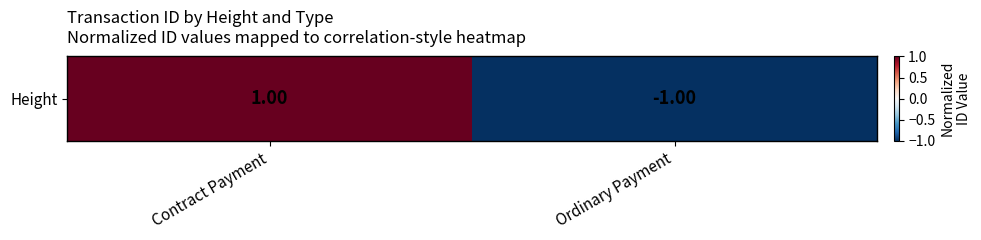

Reading right to left, what are all the values shown in this chart?

Ordinary Payment=-1	Contract Payment=1